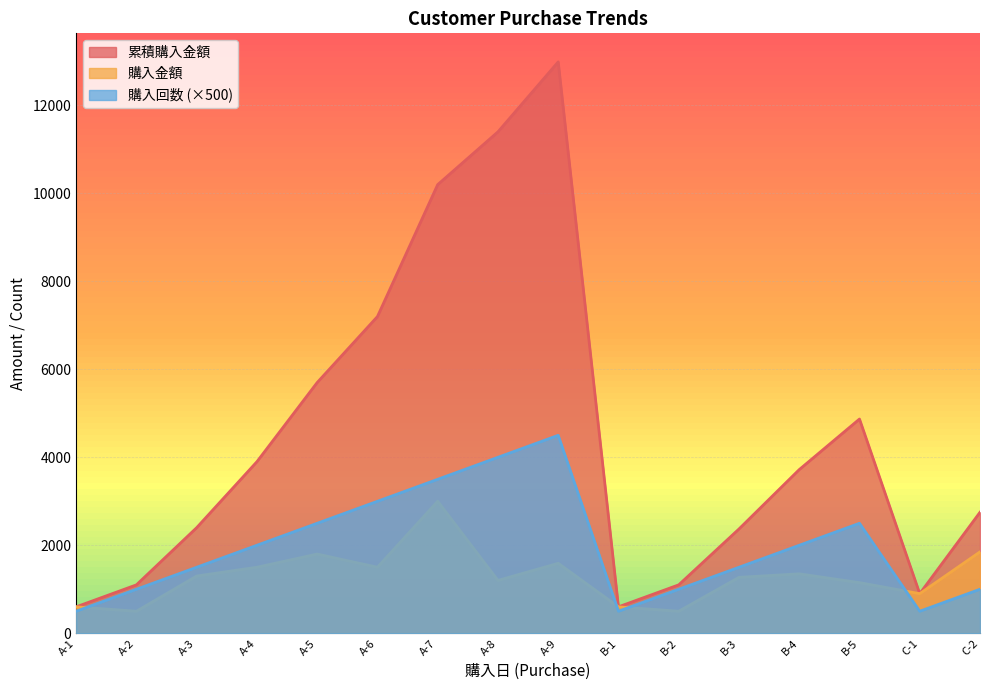

At which category does 累積購入金額 reach its first local valley?

B-1